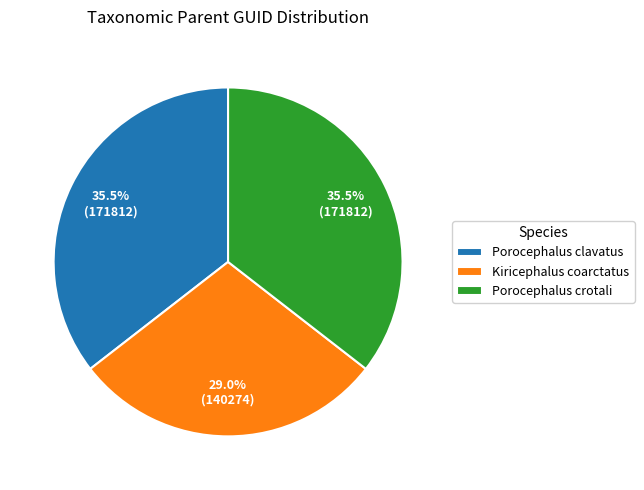

Do Porocephalus crotali and Kiricephalus coarctatus together represent more than half of the pie?

Yes